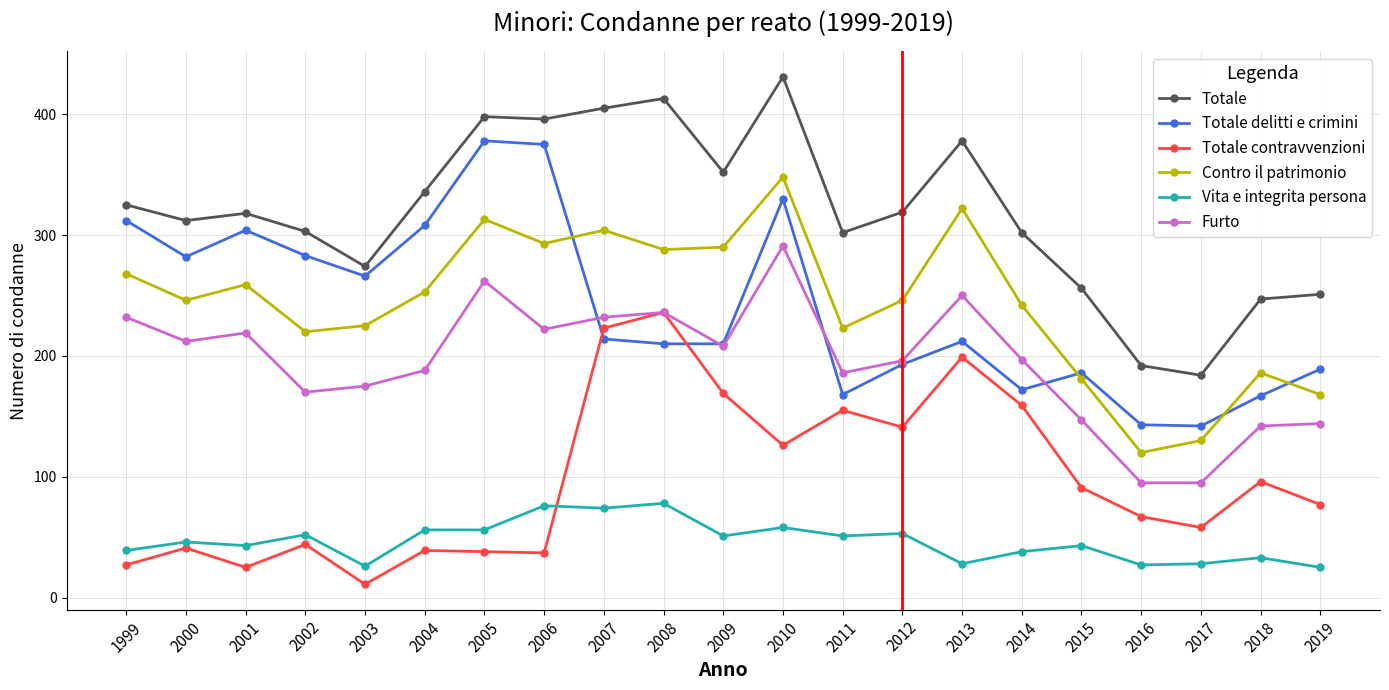

True or false: Totale delitti e crimini and Totale intersect in this chart.

False